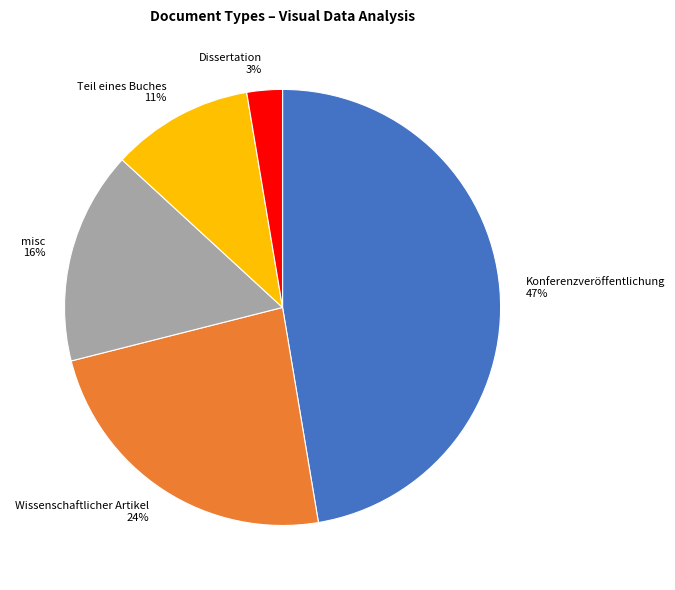

Rank the categories by value from highest to lowest.

Konferenzveröffentlichung, Wissenschaftlicher Artikel, misc, Teil eines Buches, Dissertation